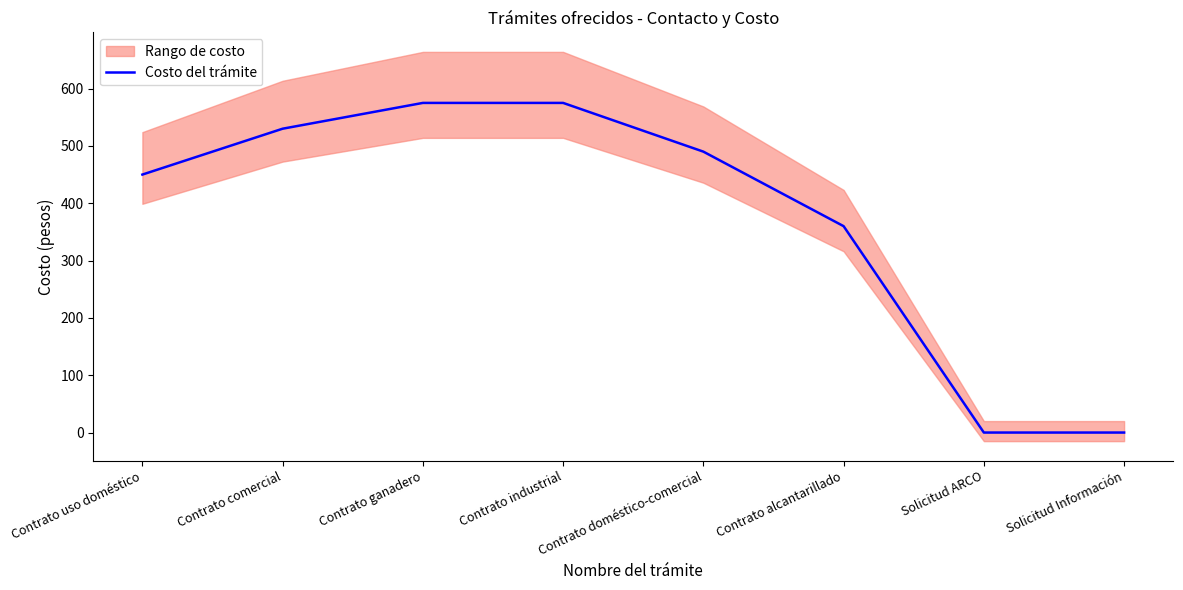

What is the label of the 3rd point from the right?

Contrato alcantarillado